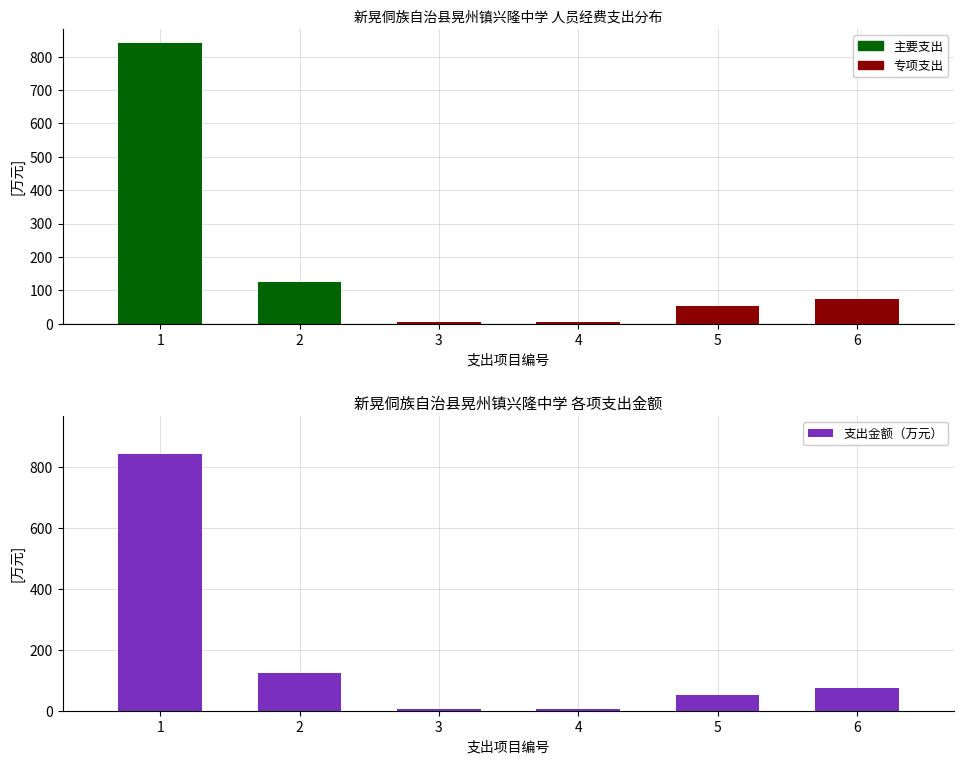

What is the maximum value shown in the chart?

841.4